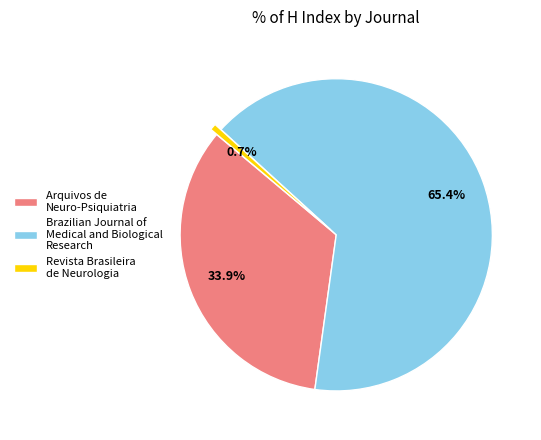

Which has a higher value, Brazilian Journal of Medical and Biological Research or Arquivos de Neuro-Psiquiatria?

Brazilian Journal of Medical and Biological Research